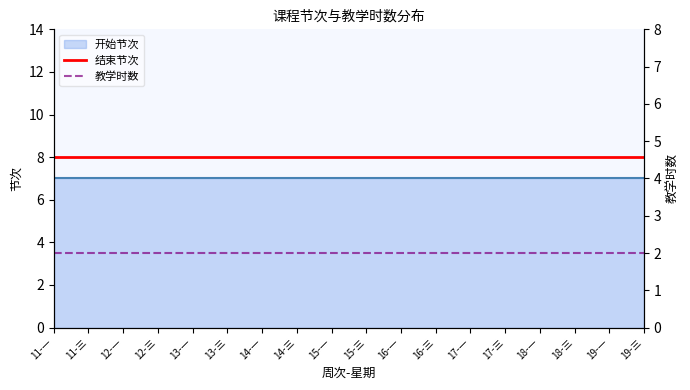

Which series changed the most between 11-一 and 18-三?

结束节次